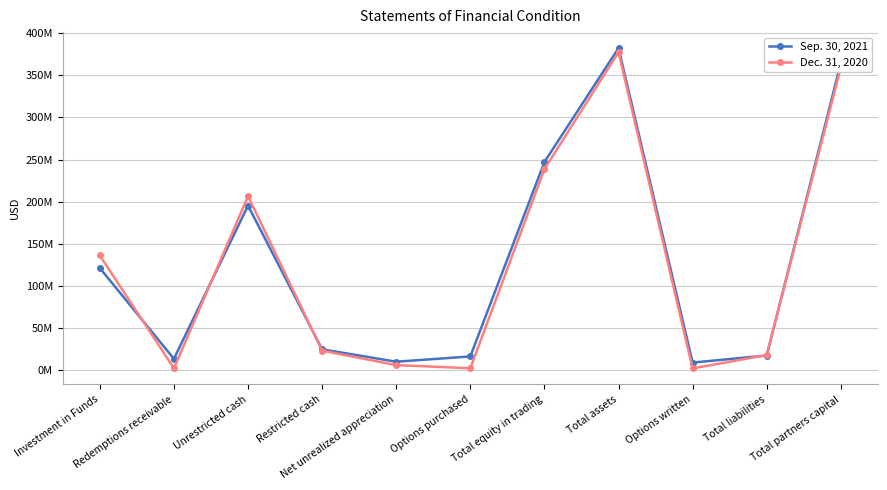

Which series has the largest range (max minus min)?

Dec. 31, 2020